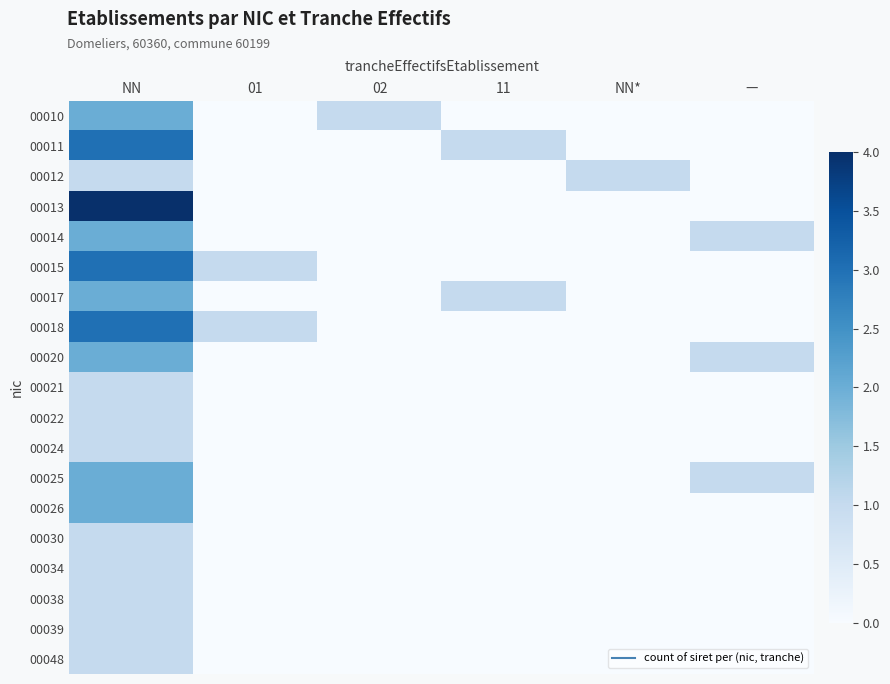

Between 02 and NN*, which series saw the biggest shift?

00010